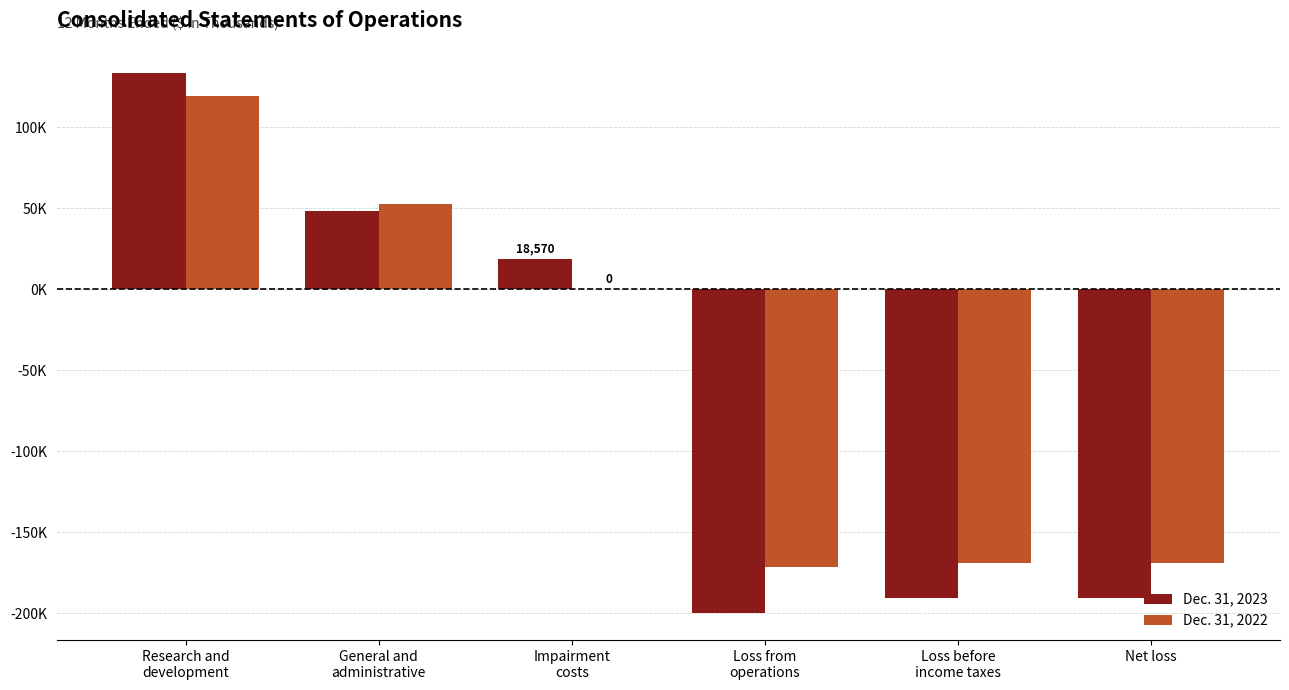

The Dec. 31, 2022 series shows 201391 at Impairment
costs. True or false?

False